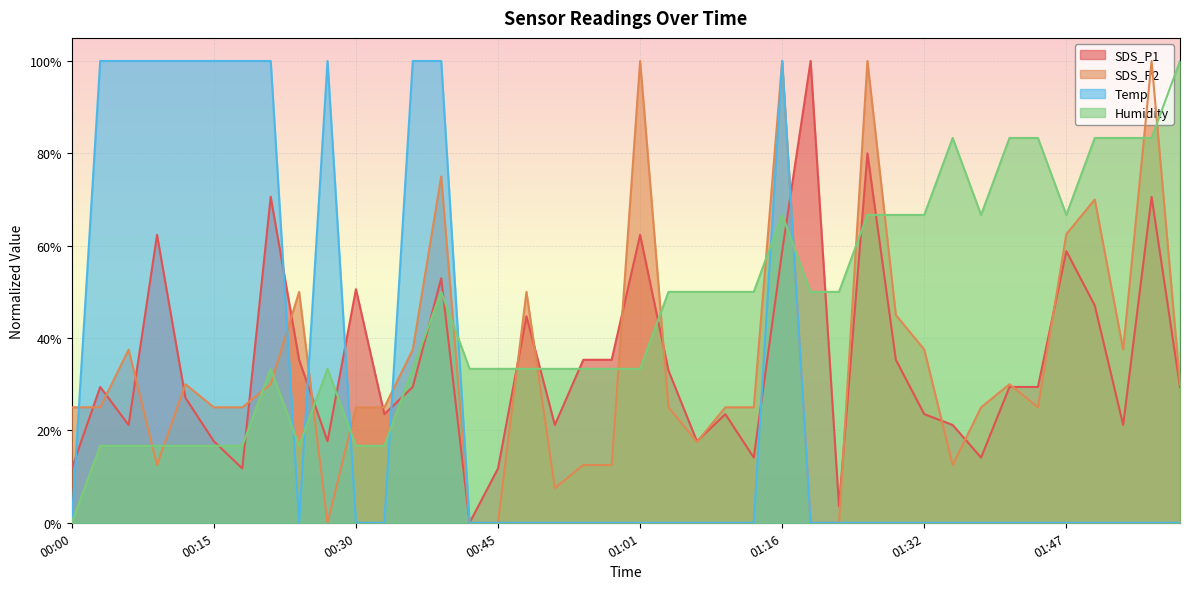

Rank the series at 01:47 from lowest to highest value.

Temp, SDS_P1, SDS_P2, Humidity